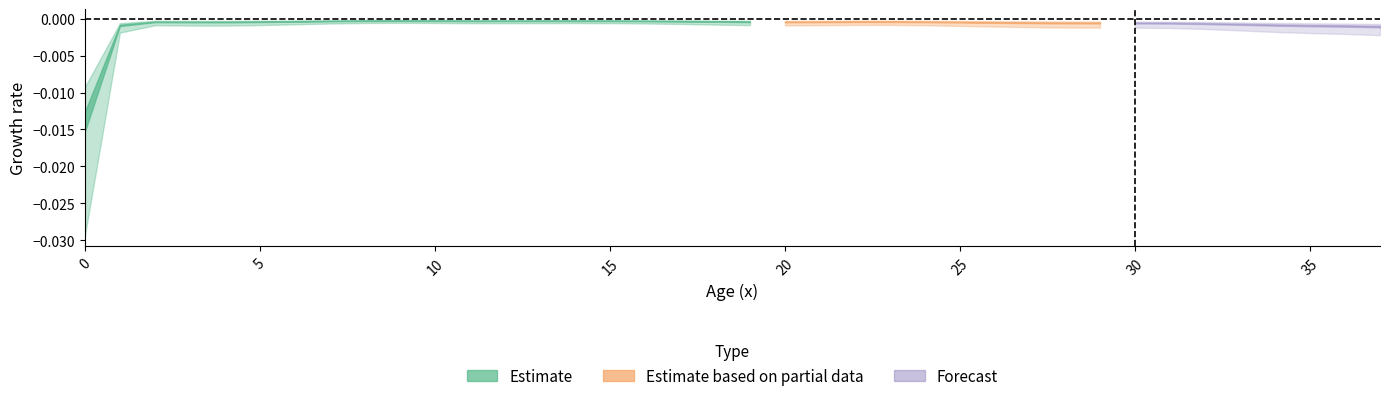

At which category does mx reach its first local valley?

2